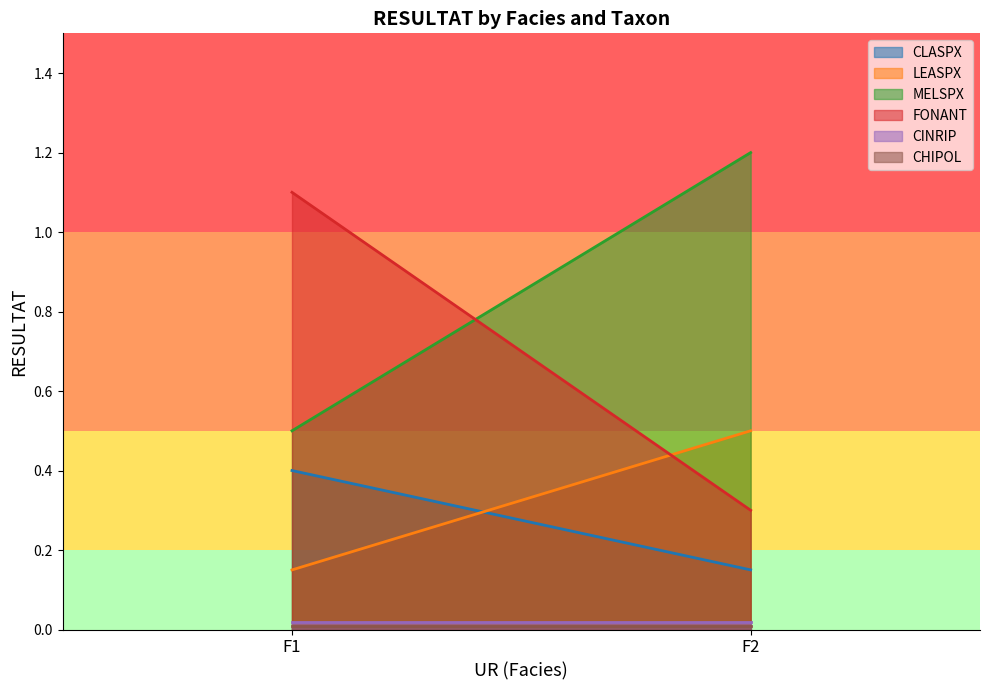

What is the difference between the highest and lowest values at F2?

1.2